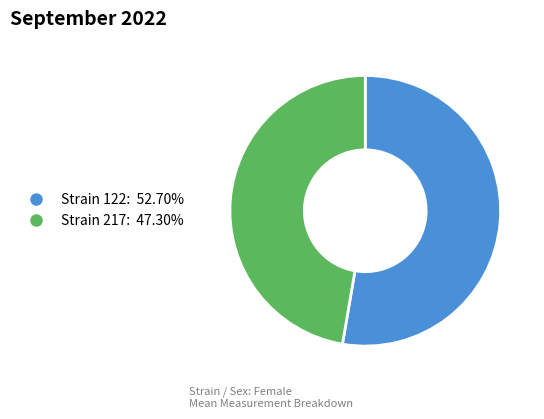

Is Strain 122: 52.70% the majority of the pie?

Yes